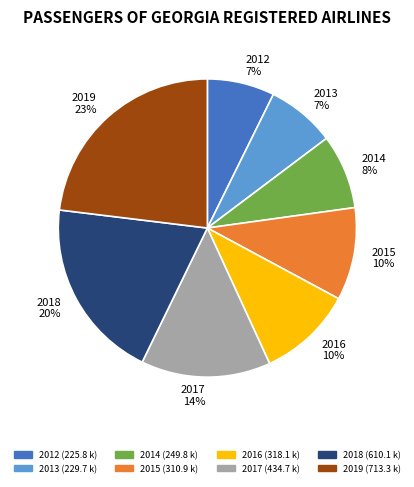

The 2015 slice represents 10% of the pie. True or false?

True